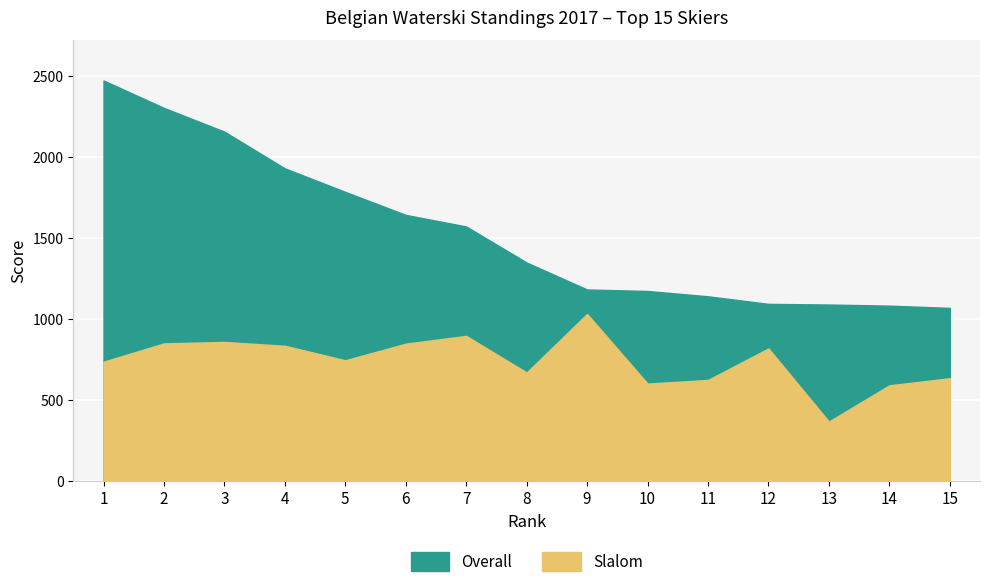

What is the approximate value of Overall at 10?

1174.4